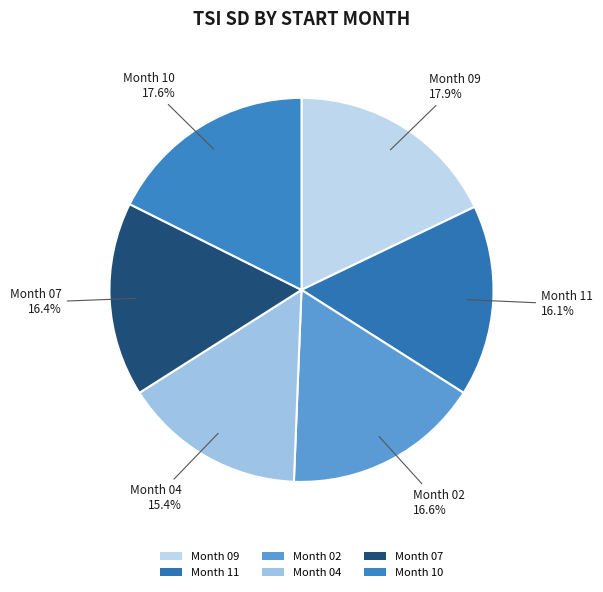

Does any single category account for the majority?

No